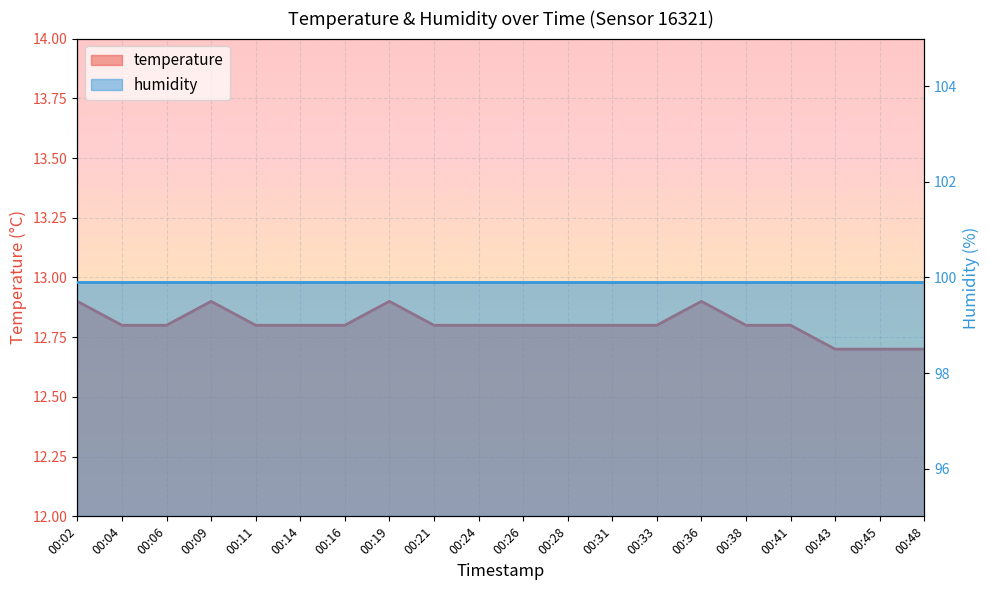

What is the value of the 11th point from the left?

12.8